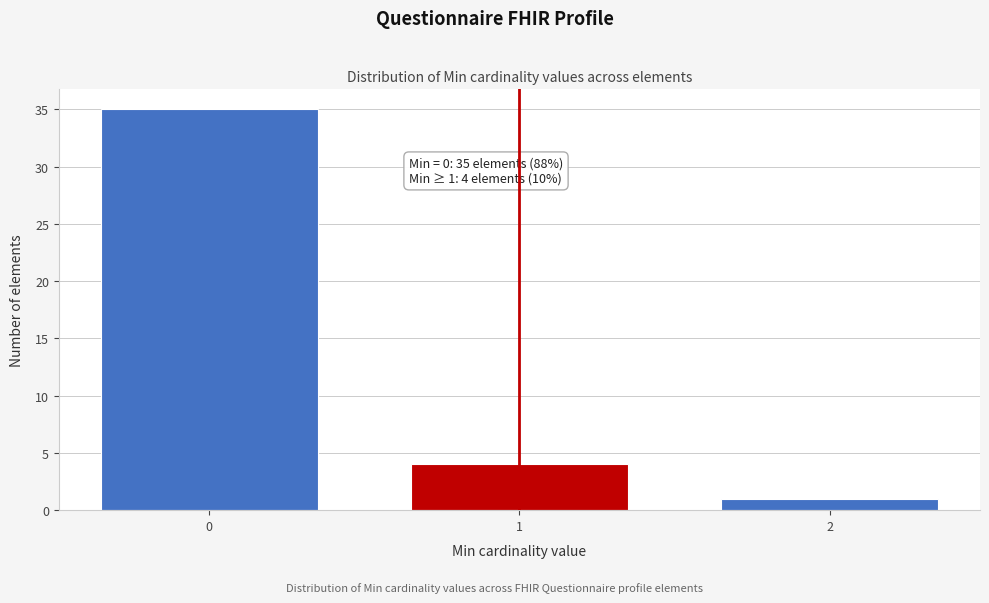

Reading left to right, what are all the values shown in this chart?

0=35	1=4	2=1